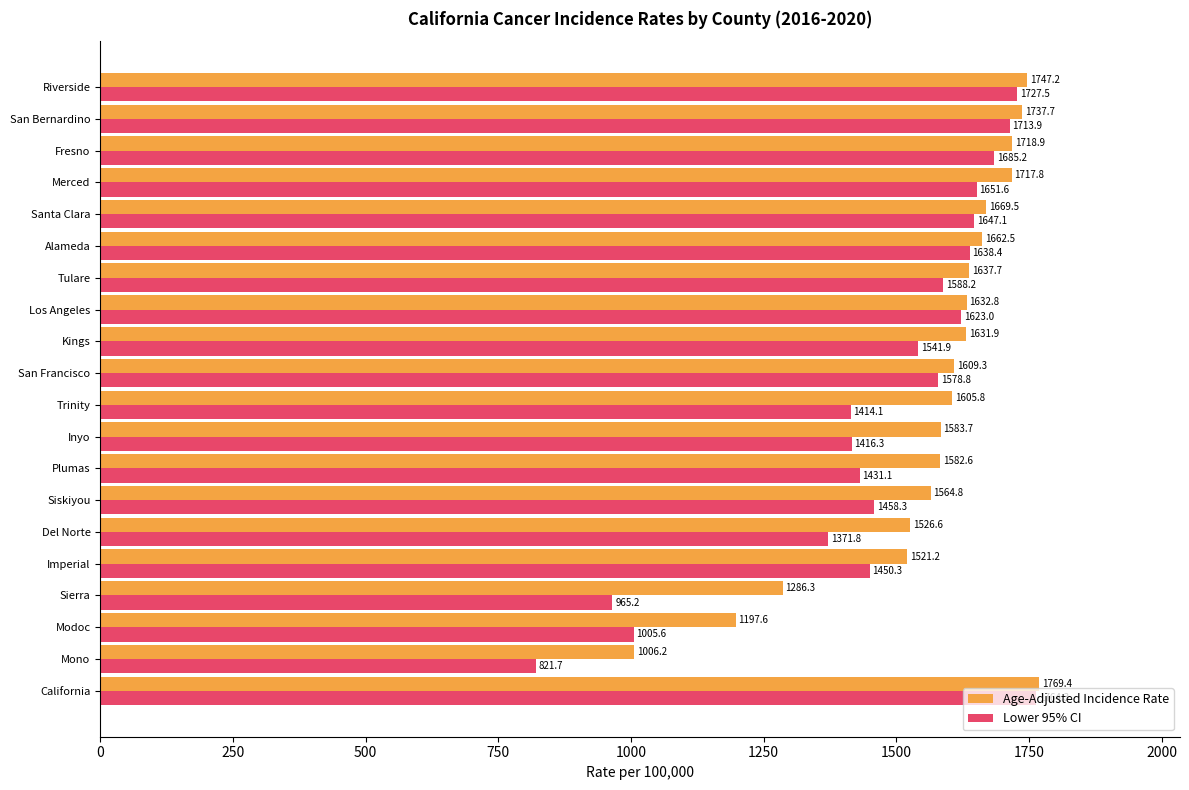

Where is Lower 95% CI nearest to the value 1293?

Del Norte